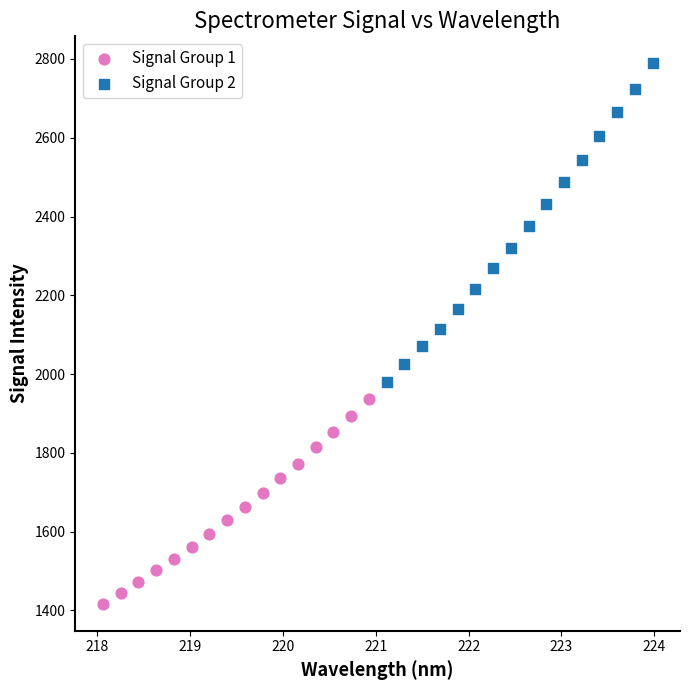

Which series contains the highest Y value?

Signal Group 2